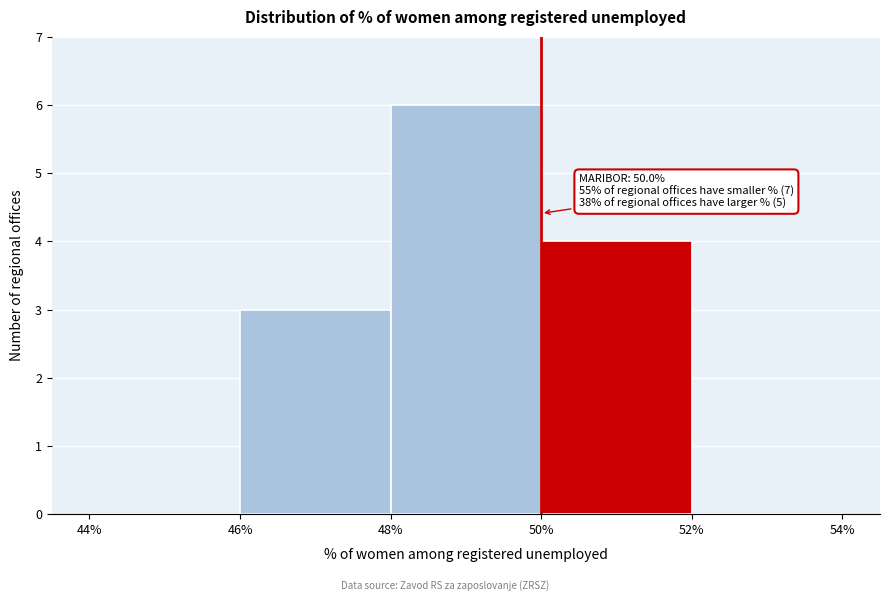

Over which range of the x-axis is the bar tallest?

48% to 50%